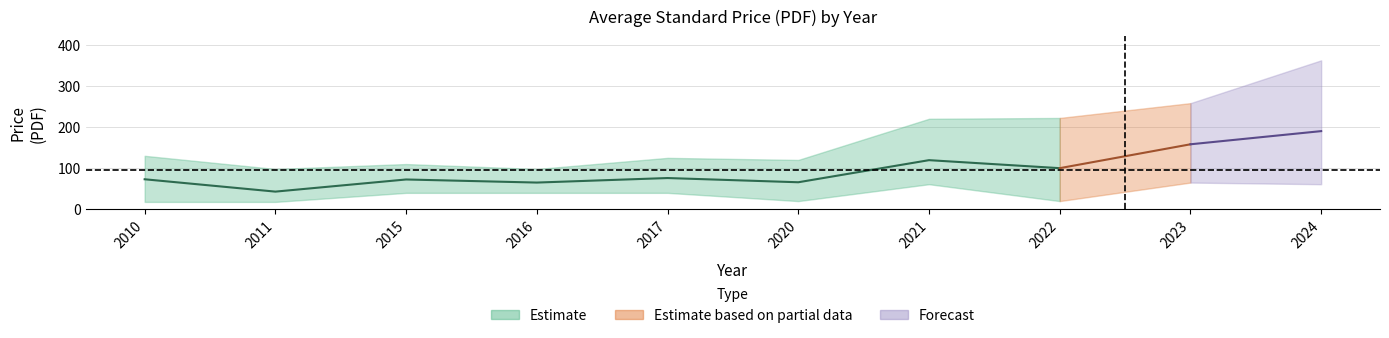

What is the lowest value of the avg_pdf_lower series?

18.0